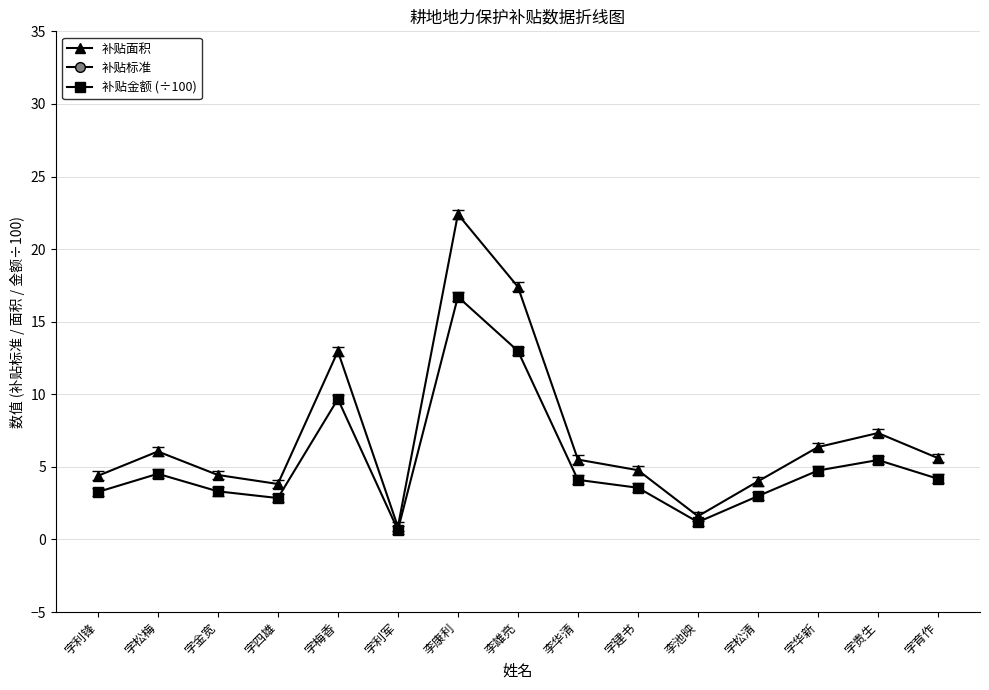

Which series has the largest total across all categories?

补贴标准